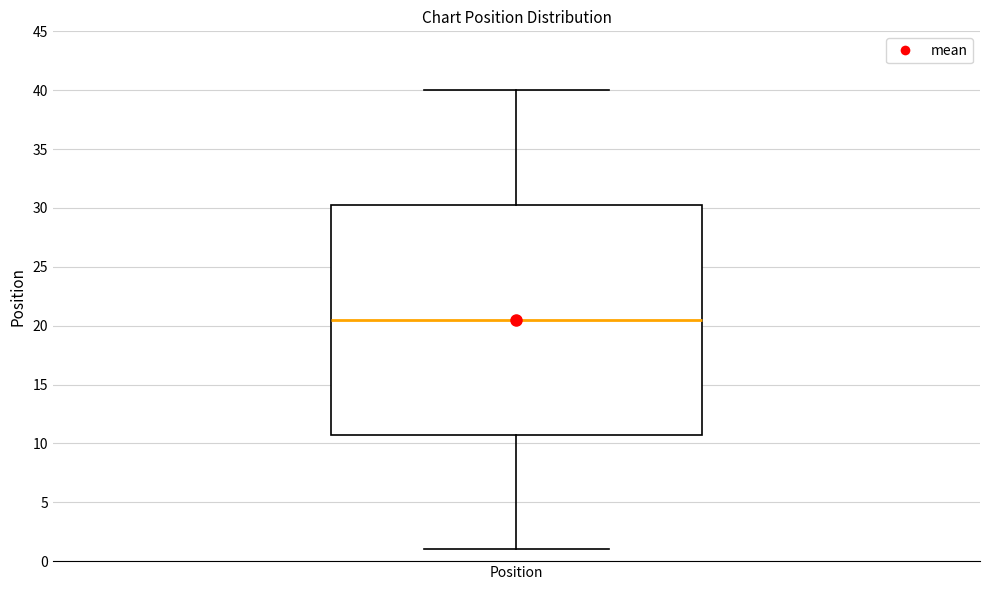

Transcribe this box plot: give where the median line is, the range the box spans, and where the two whiskers end, as read against the y-axis. The values are not printed on the chart, so give them approximately, as read against the axis.

median 20.5, box 11.0 to 30.5, whiskers 1.0 to 40.0